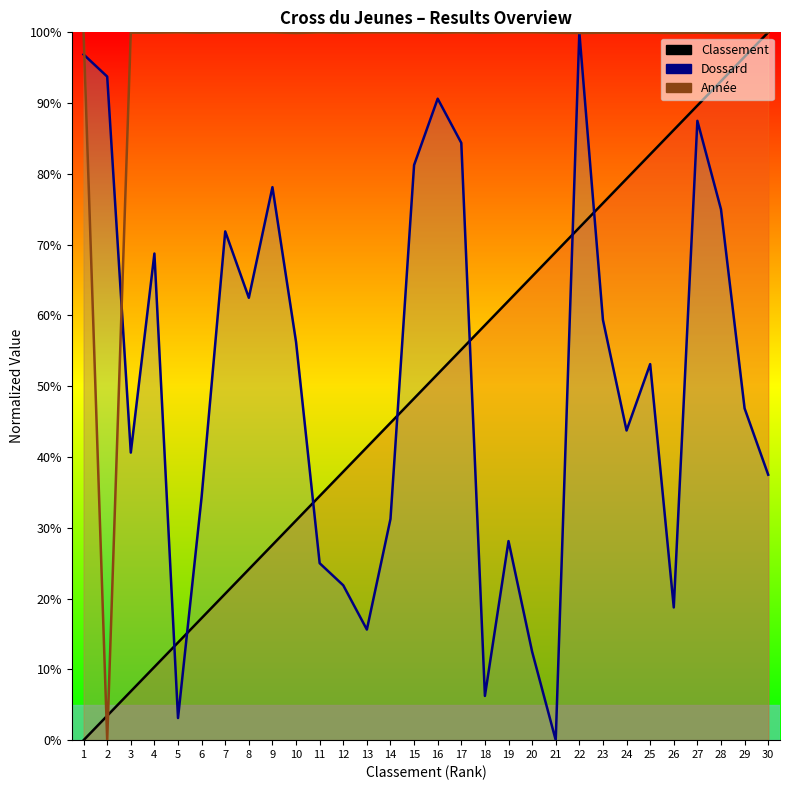

What are all the series names shown in the legend?

Classement, Dossard, Année